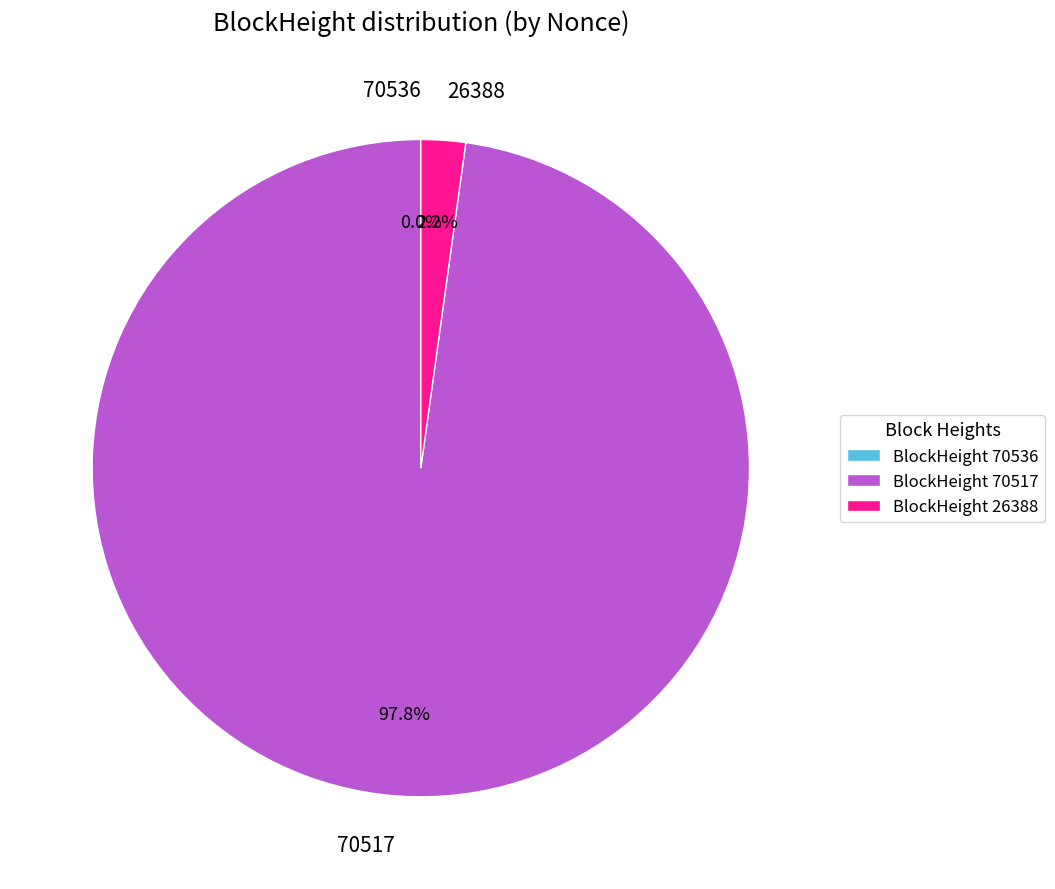

Combined, do 70517 and 26388 account for over 50%?

Yes